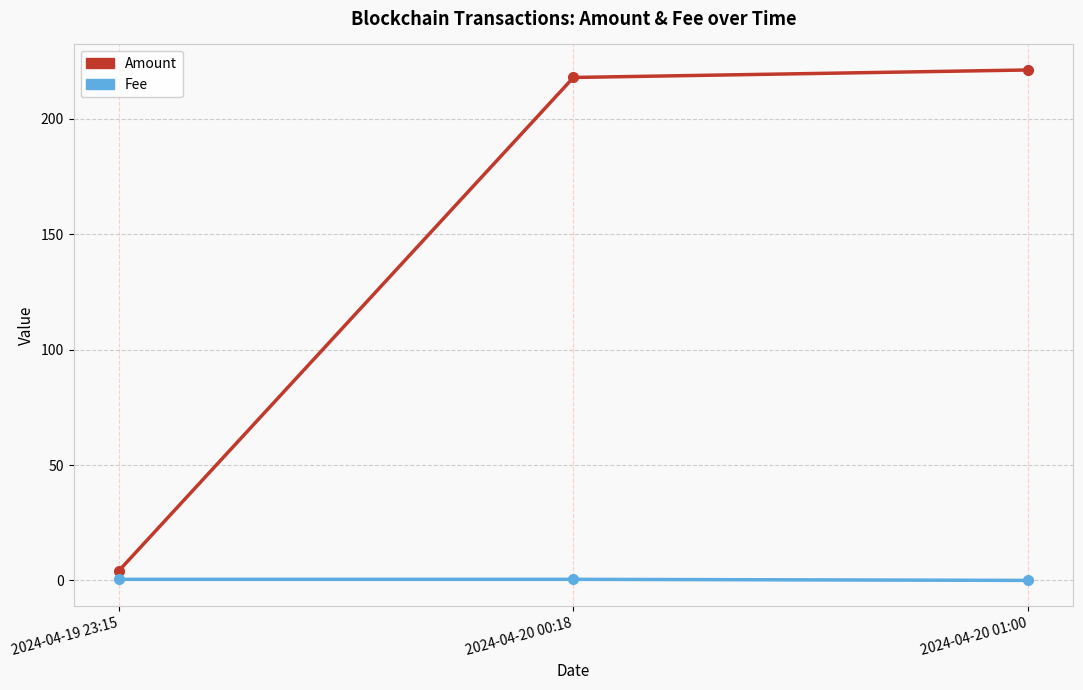

How many lines are shown in the chart?

2